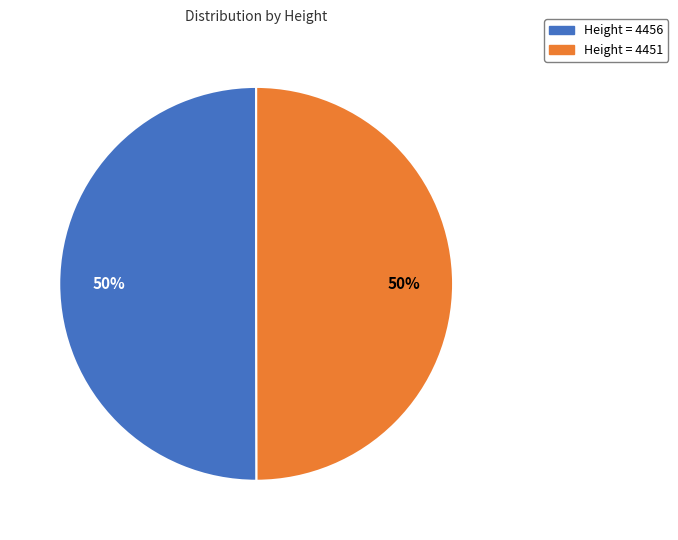

To the nearest percent, what portion does Height = 4456 represent?

50%